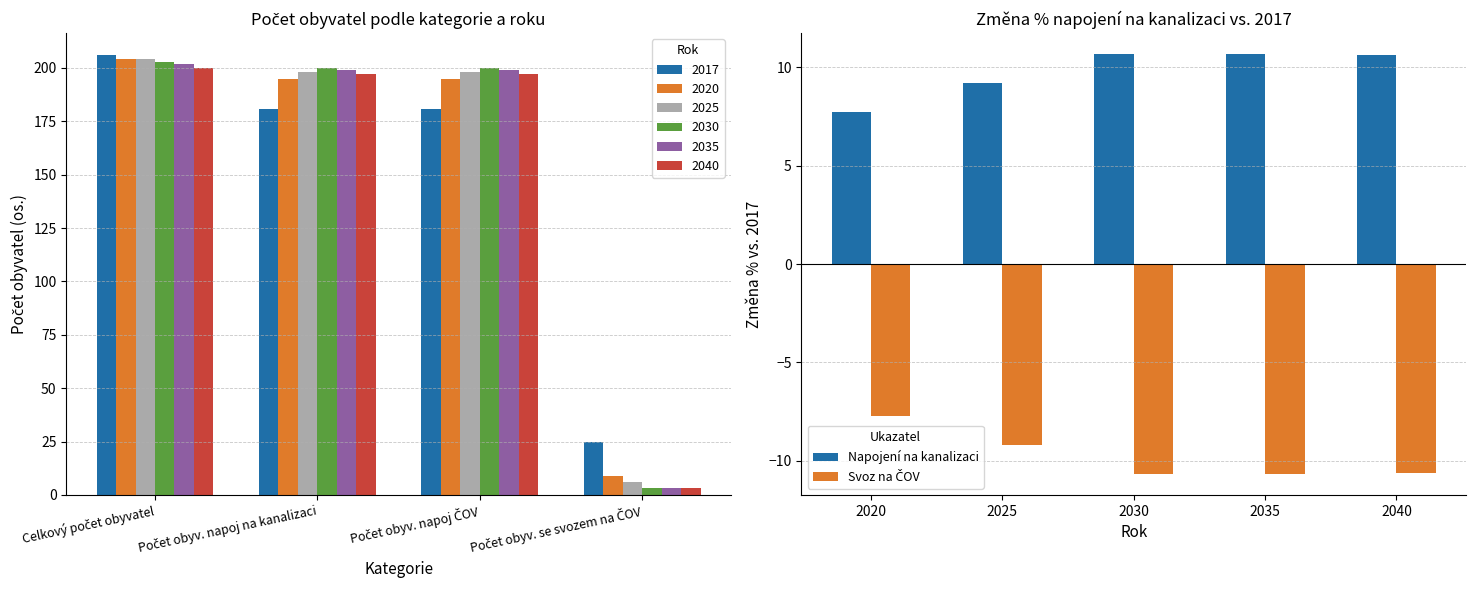

At which label does Napojení na kanalizaci first exceed 10?

2030